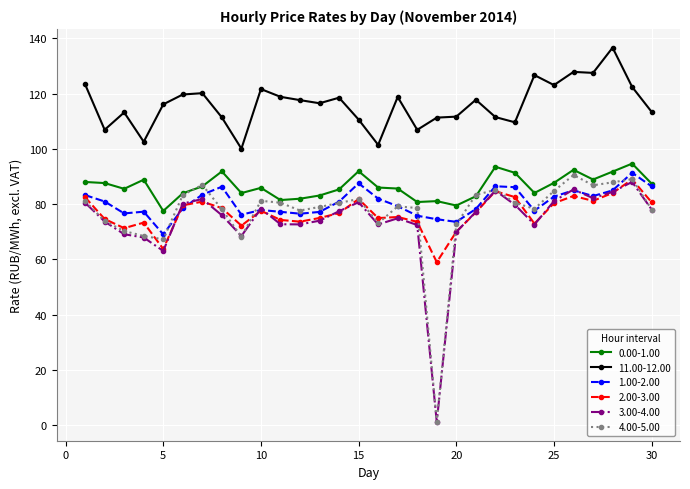

What is the maximum value for 2.00-3.00?

89.0